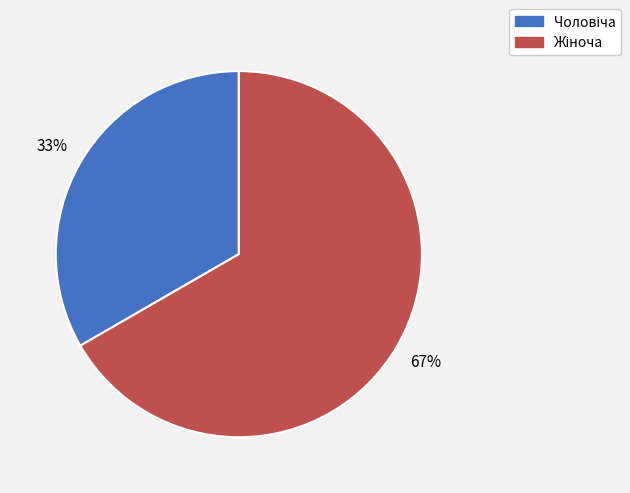

To the nearest percent, what is the average slice percentage?

50%